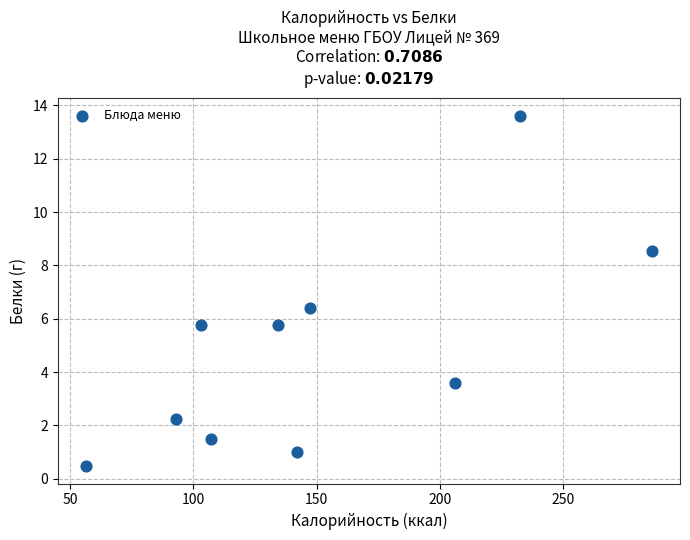

What Y value in the scatter plot is closest to 7?

6.4